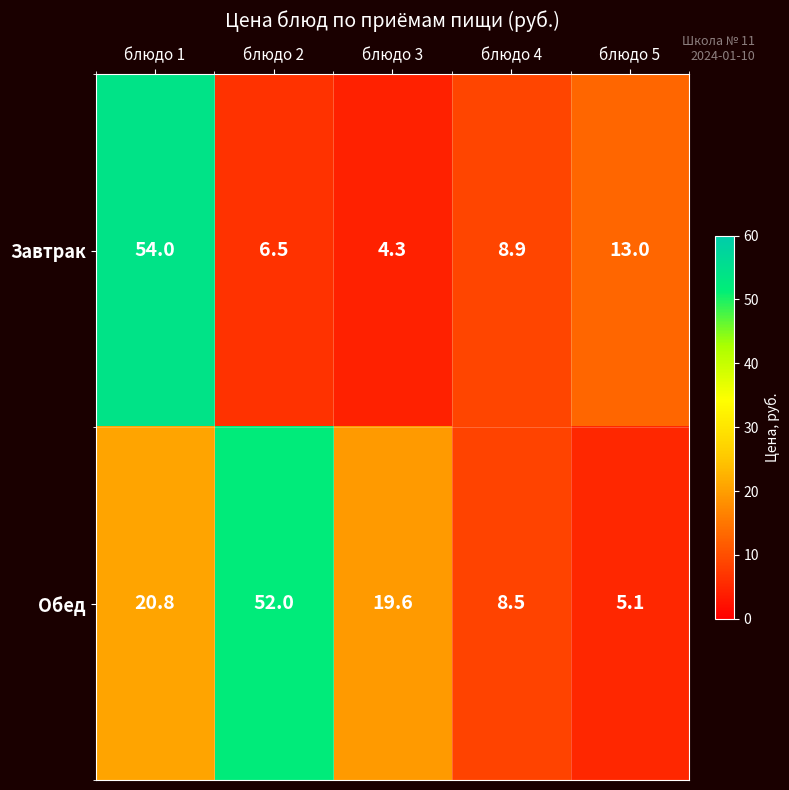

Reading left to right, extract all data points from this chart.

Завтрак: блюдо 1=54.0	блюдо 2=6.5	блюдо 3=4.3	блюдо 4=8.9	блюдо 5=13.0
Обед: блюдо 1=20.8	блюдо 2=52.0	блюдо 3=19.6	блюдо 4=8.5	блюдо 5=5.1